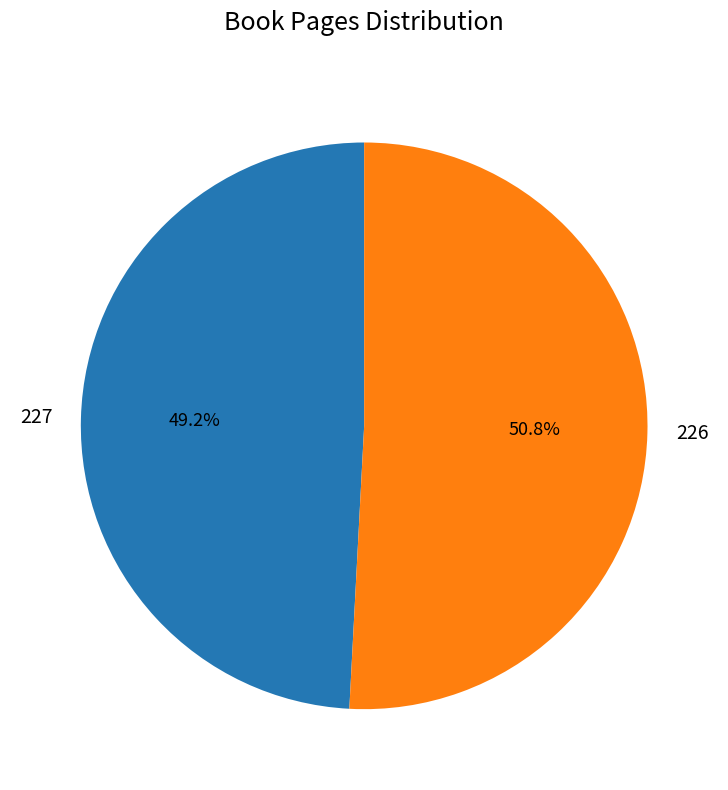

Approximately how many times larger is the value at 227 compared to 226?

1.0